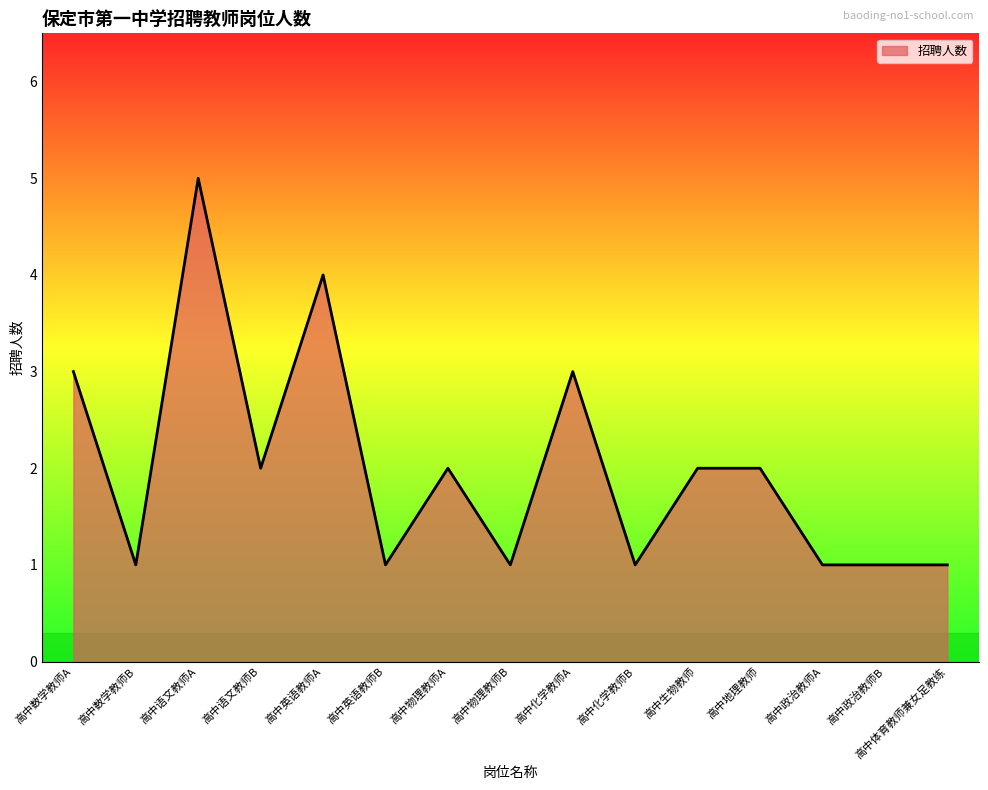

What is the maximum value shown in the chart?

5